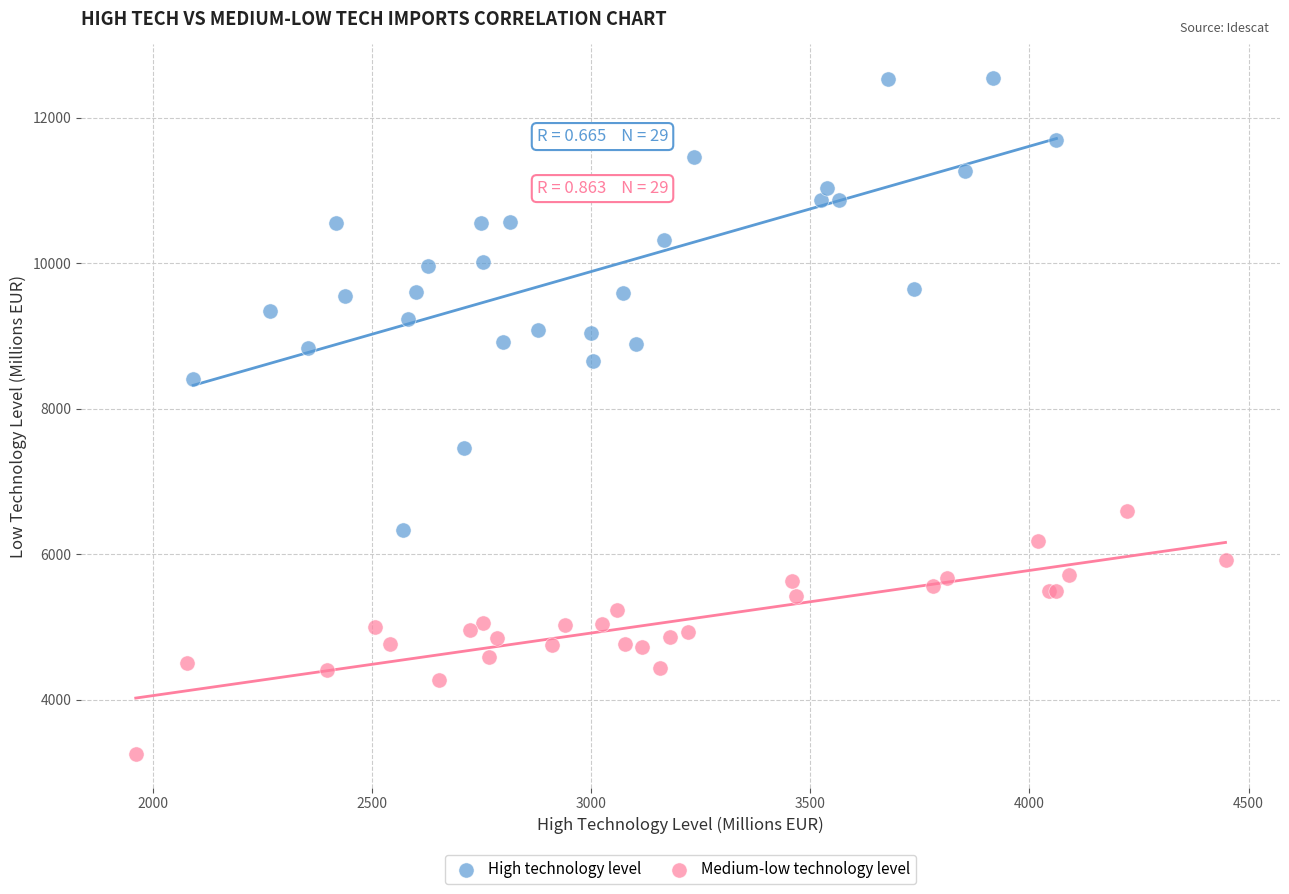

Which series reaches the minimum Y coordinate?

Medium-low technology level